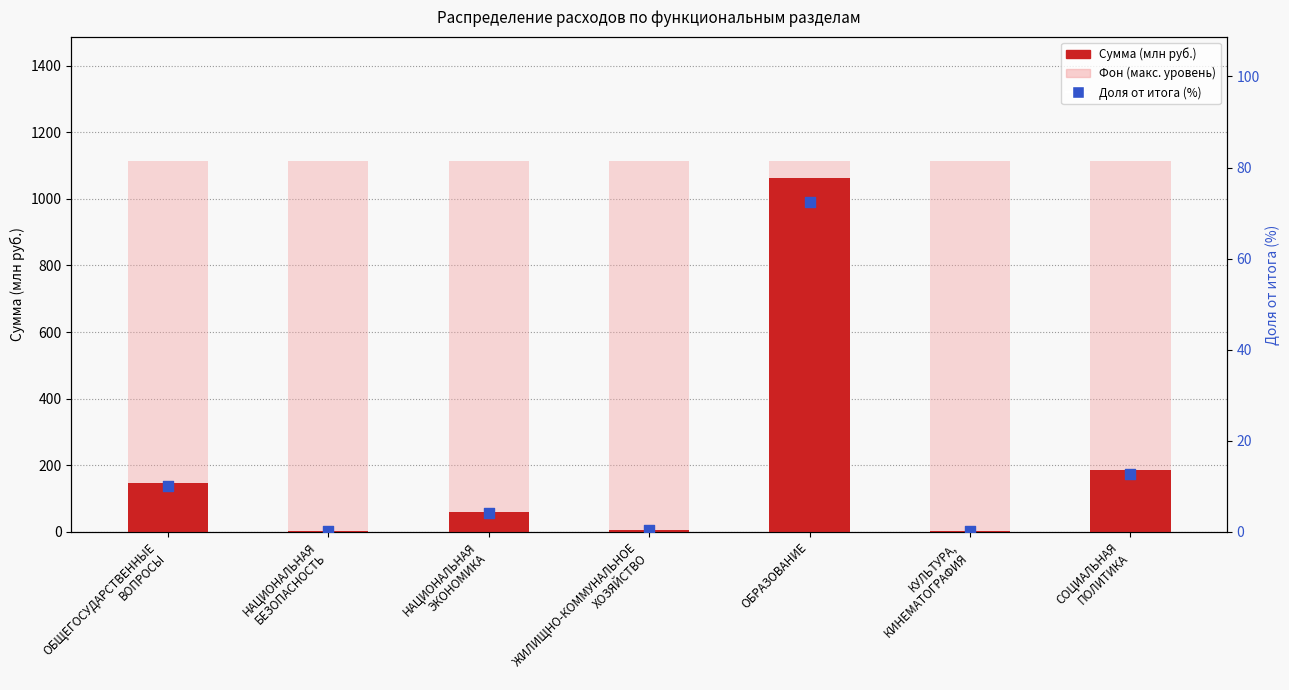

Which series reaches the maximum Y coordinate?

Сумма (млн руб.)